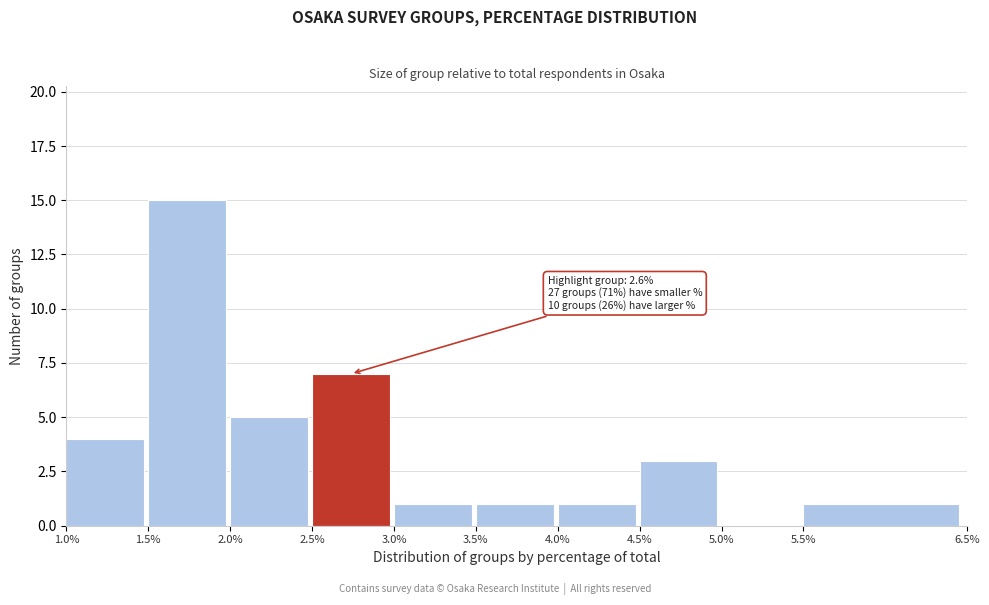

Which range on the x-axis has the tallest bar?

1.5% to 2.0%